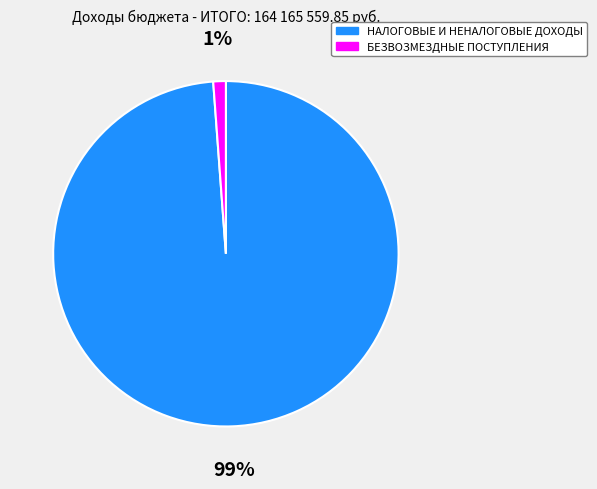

Rank the categories by value from highest to lowest.

НАЛОГОВЫЕ И НЕНАЛОГОВЫЕ ДОХОДЫ, БЕЗВОЗМЕЗДНЫЕ ПОСТУПЛЕНИЯ